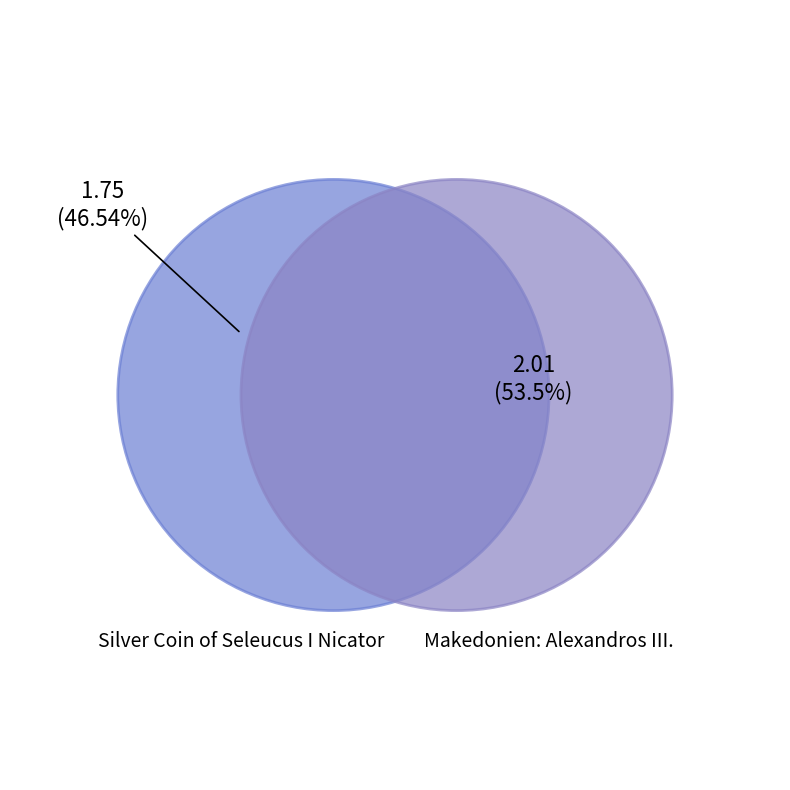

How many slices are in this pie chart?

2